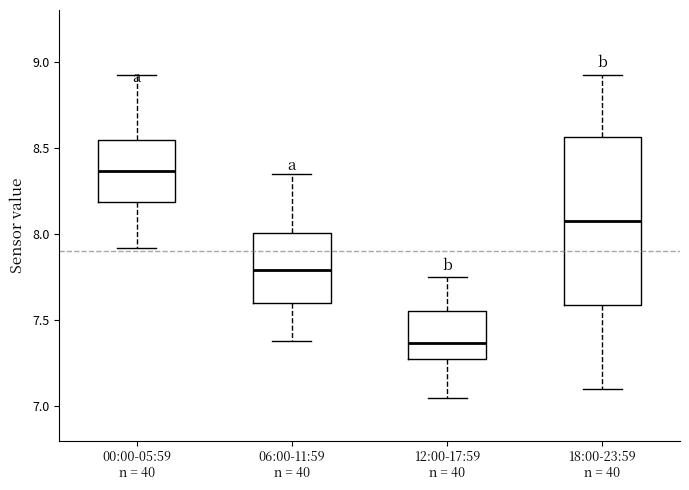

Reading left to right, transcribe this box plot: for each box, give where its median line is, the range the box spans, and where its two whiskers end, as read against the y-axis. The values are not printed on the chart, so give them approximately, as read against the axis.

00:00-05:59 n = 40: median 8.35, box 8.20 to 8.55, whiskers 7.90 to 8.90
06:00-11:59 n = 40: median 7.80, box 7.60 to 8.00, whiskers 7.40 to 8.35
12:00-17:59 n = 40: median 7.35, box 7.25 to 7.55, whiskers 7.05 to 7.75
18:00-23:59 n = 40: median 8.10, box 7.60 to 8.55, whiskers 7.10 to 8.90